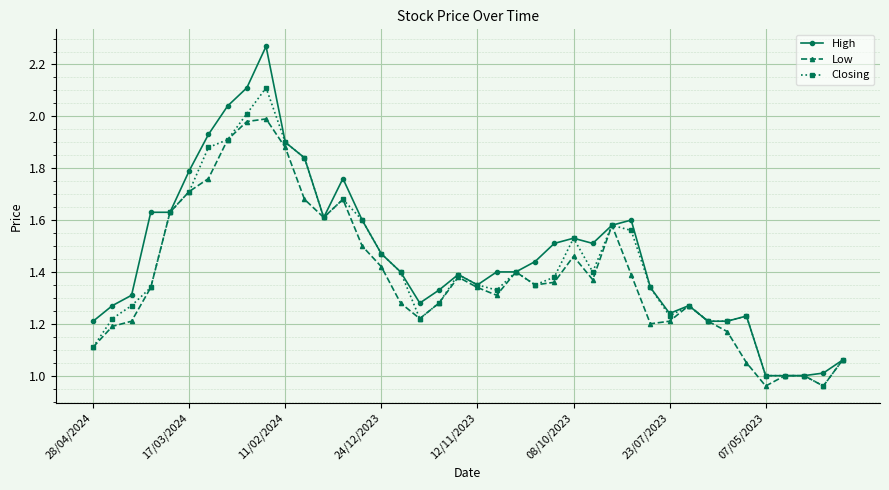

Which series has the largest range (max minus min)?

High